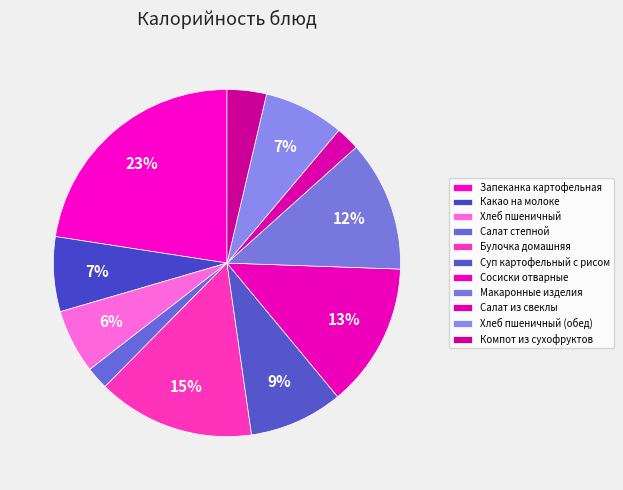

The Хлеб пшеничный (обед) slice represents 13% of the pie. True or false?

False